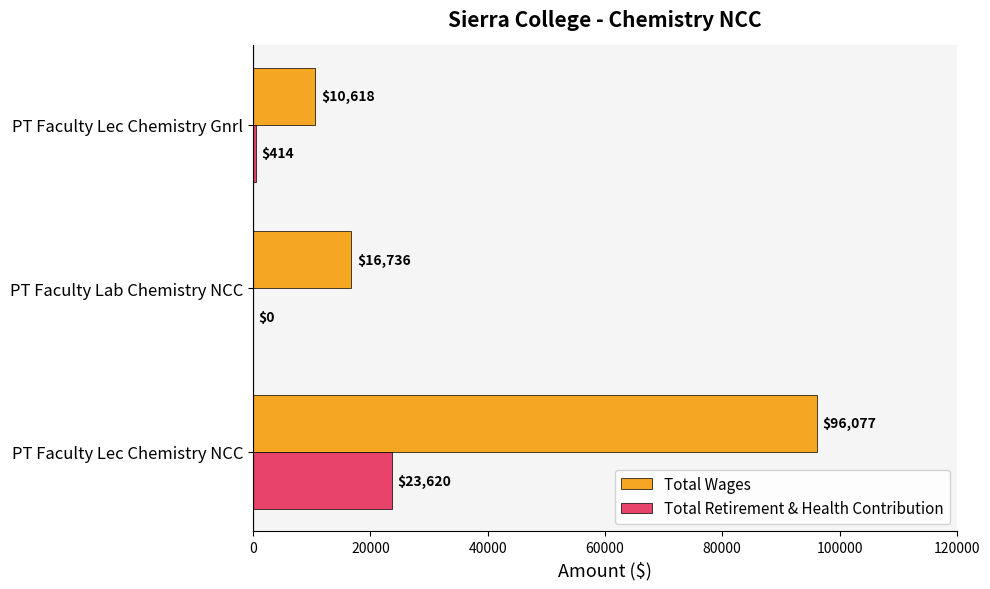

What is the maximum value shown in the chart?

96077